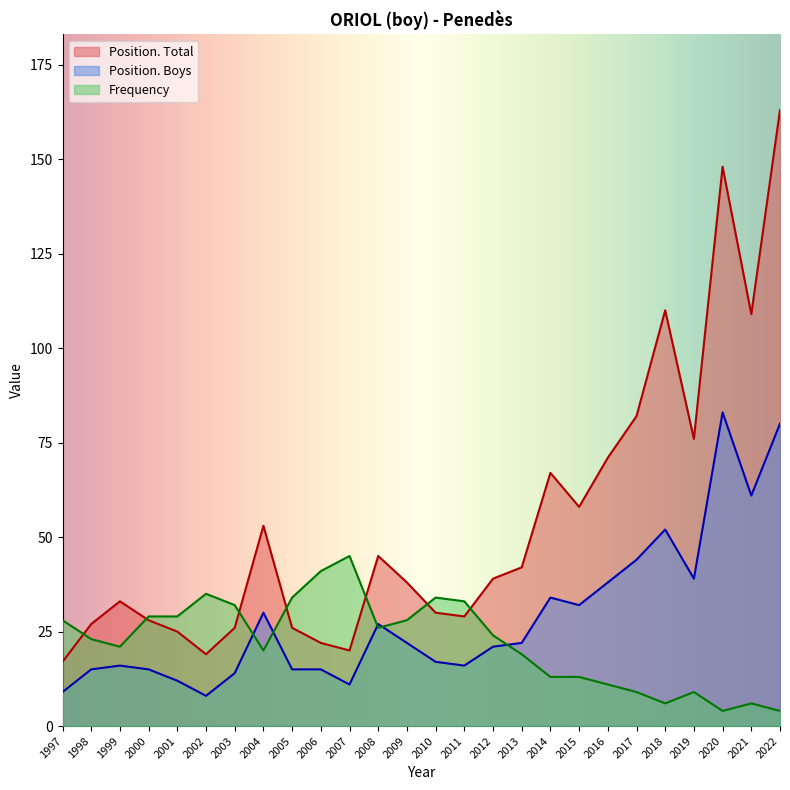

Rank the series at 2011 from lowest to highest value.

Position. Boys, Position. Total, Frequency